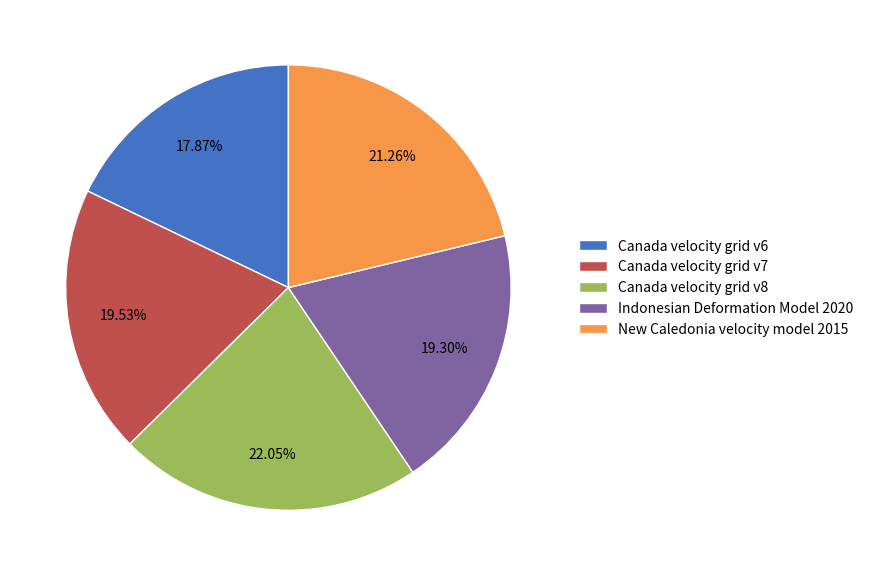

To the nearest percent, what is the combined percentage of Indonesian Deformation Model 2020 and Canada velocity grid v6?

37%